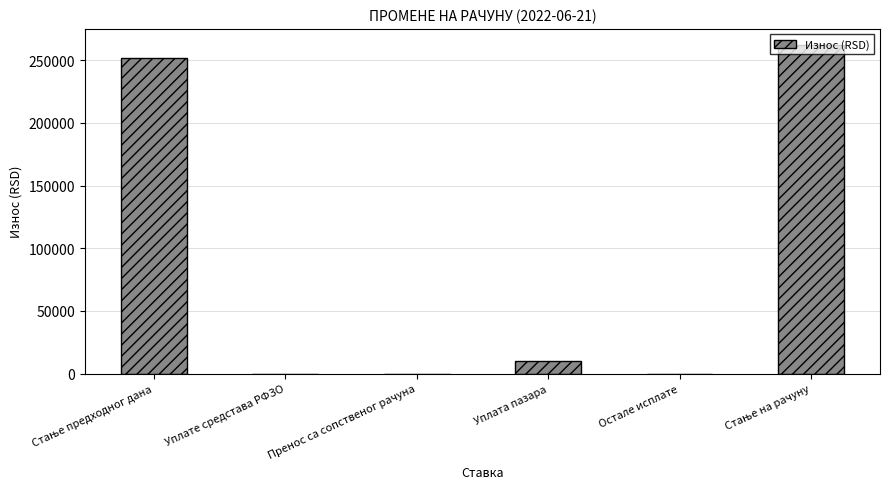

What value does the data have at Уплата пазара?

9850.0